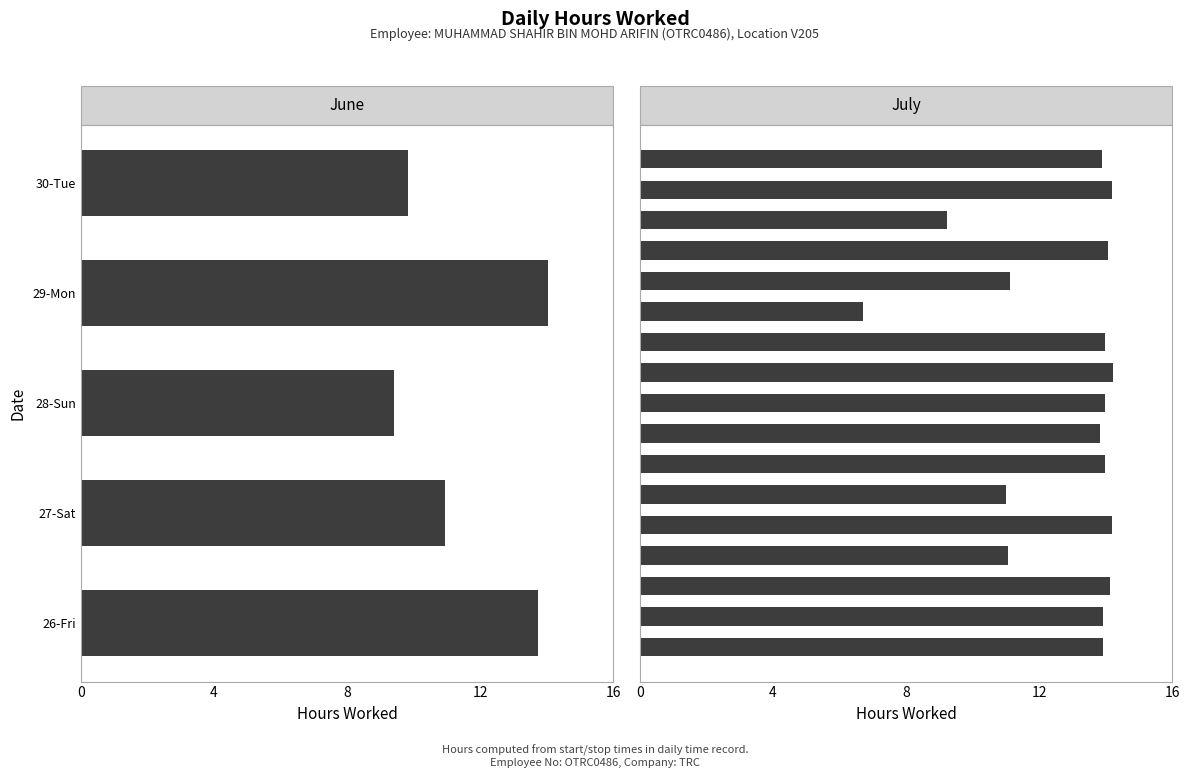

What is the maximum value shown in the chart?

14.2